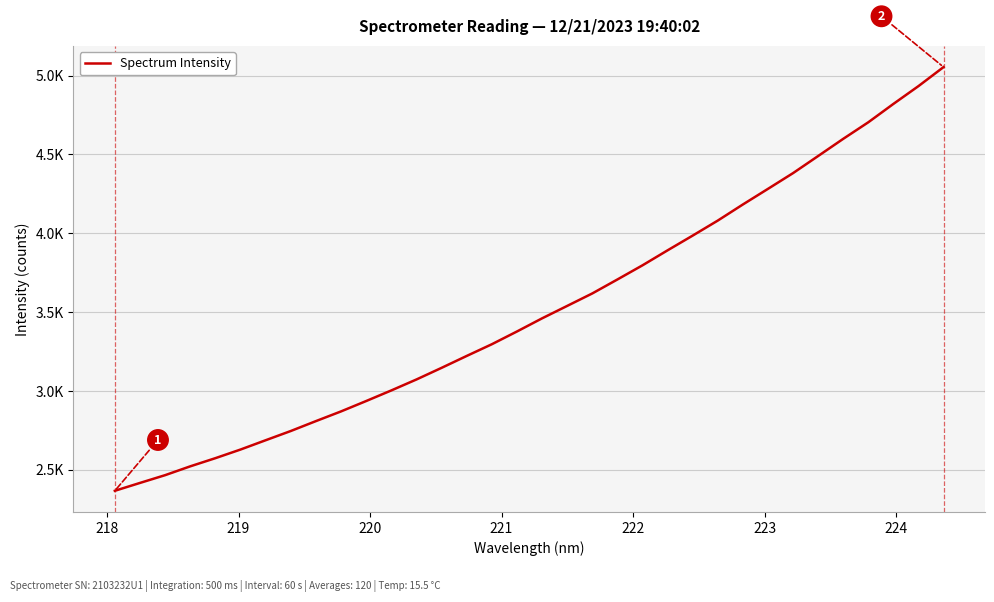

Reading right to left, what are all the values shown in this chart?

5053.4	4932.8	4819.9	4703.5	4598.4	4489.5	4381.1	4281.2	4182.1	4080.0	3984.8	3891.3	3796.2	3706.4	3617.8	3538.8	3459.9	3376.6	3295.8	3221.6	3146.1	3072.3	3002.9	2935.7	2869.9	2808.4	2745.7	2687.1	2628.1	2573.3	2521.5	2465.5	2416.3	2366.4